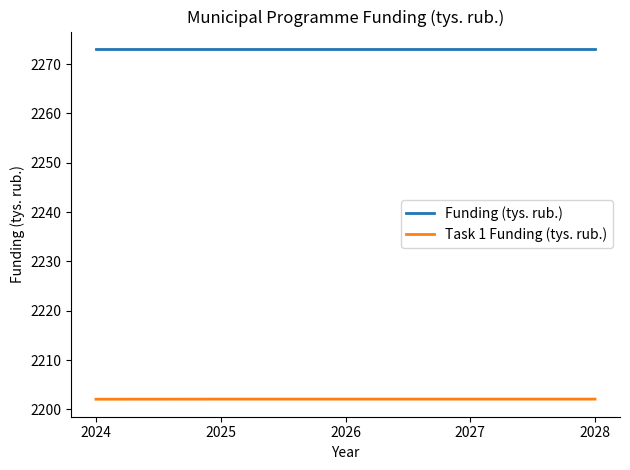

What value does the Funding (tys. rub.) series have at 2027?

2273.1